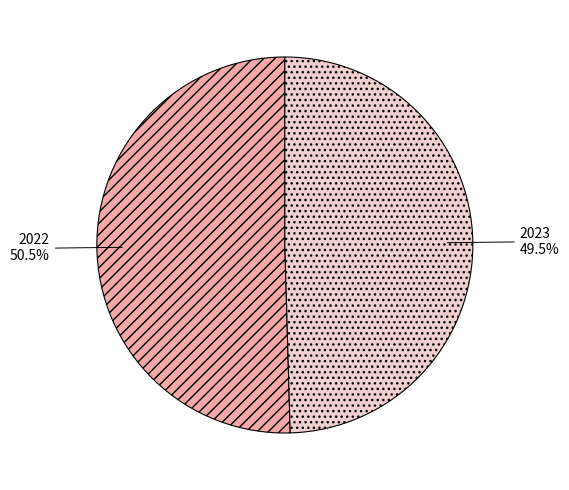

Is there a majority slice in this chart?

Yes